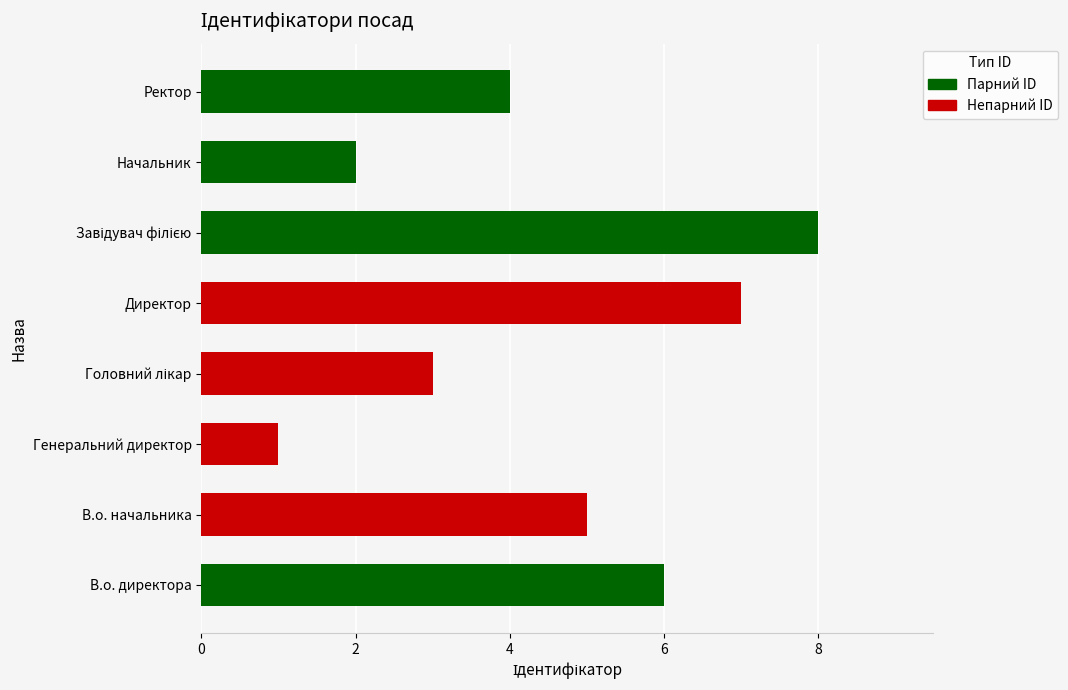

Does the chart contain any negative values?

No